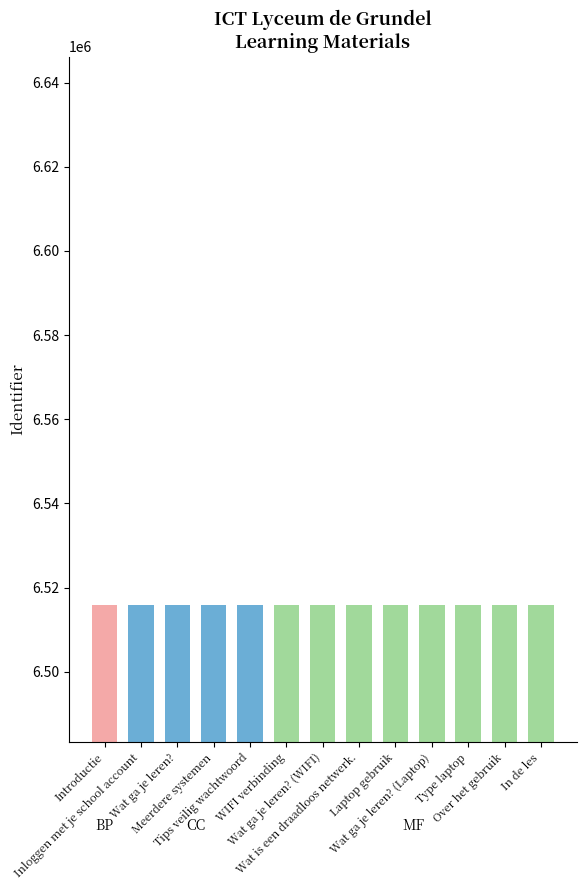

Which category has the highest value across all series?

In de les